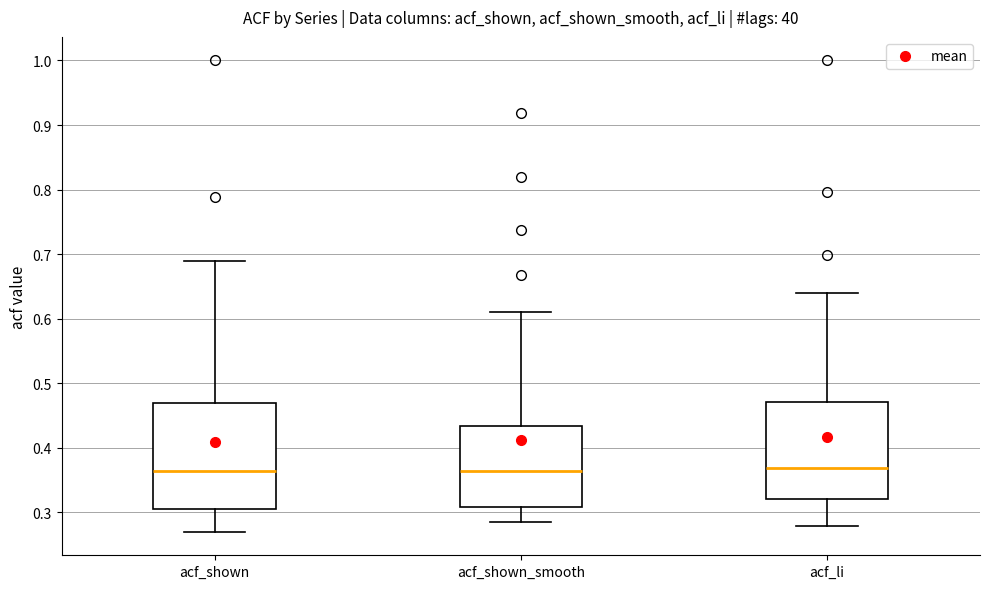

Which box is the tallest, from its lower edge to its upper edge?

acf_shown